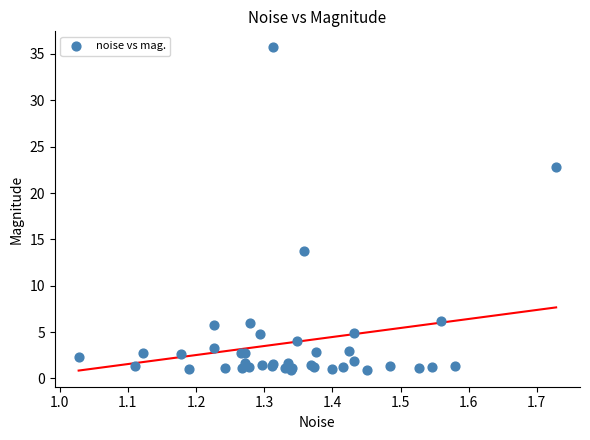

What Y value in the scatter plot is closest to 18?

13.8